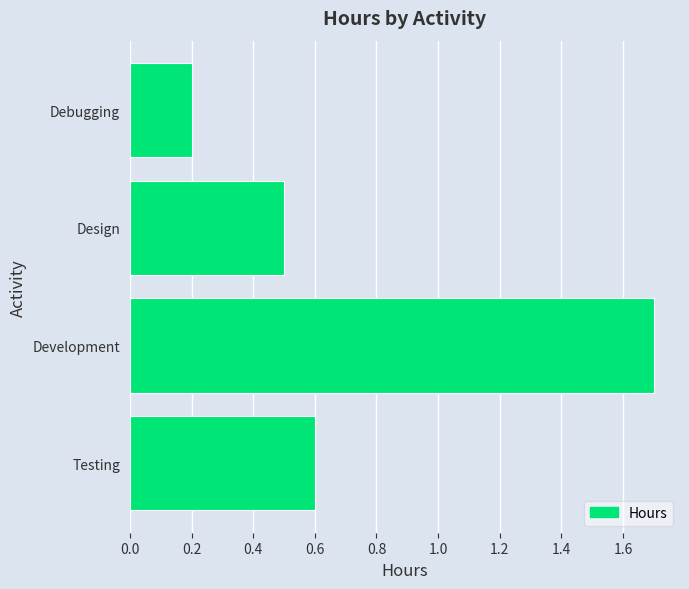

What is the difference between the values at Development and Testing?

1.1